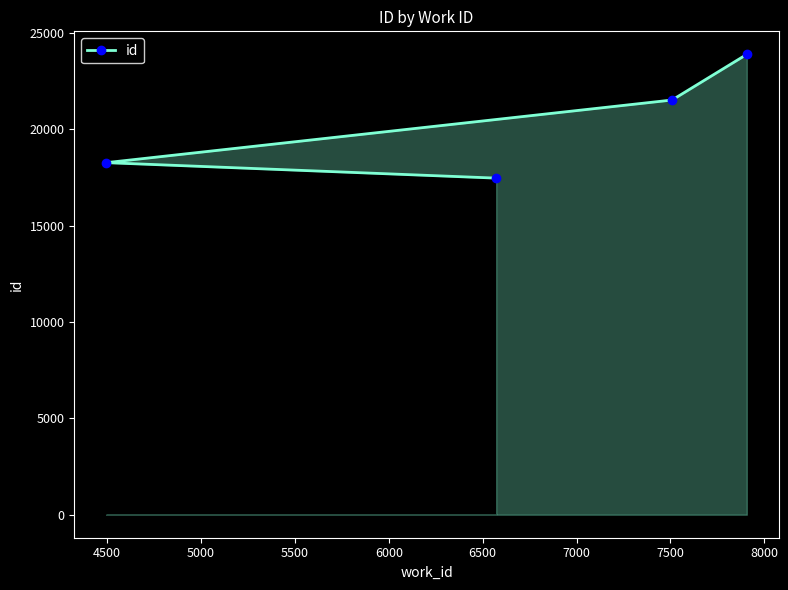

Reading right to left, list all the values displayed in this chart.

23893	21523	17469	18272